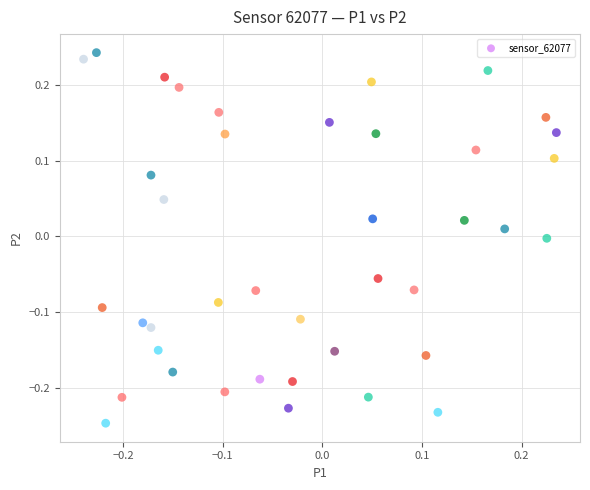

What is the range of Y values (max minus min)?

0.5